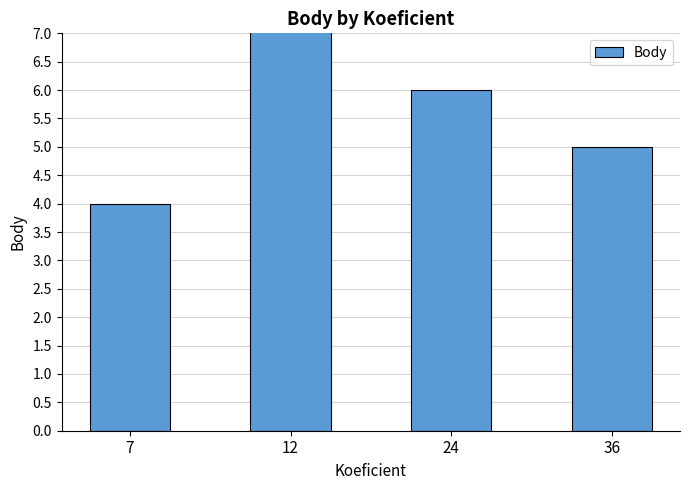

How many data points does each series have?

4